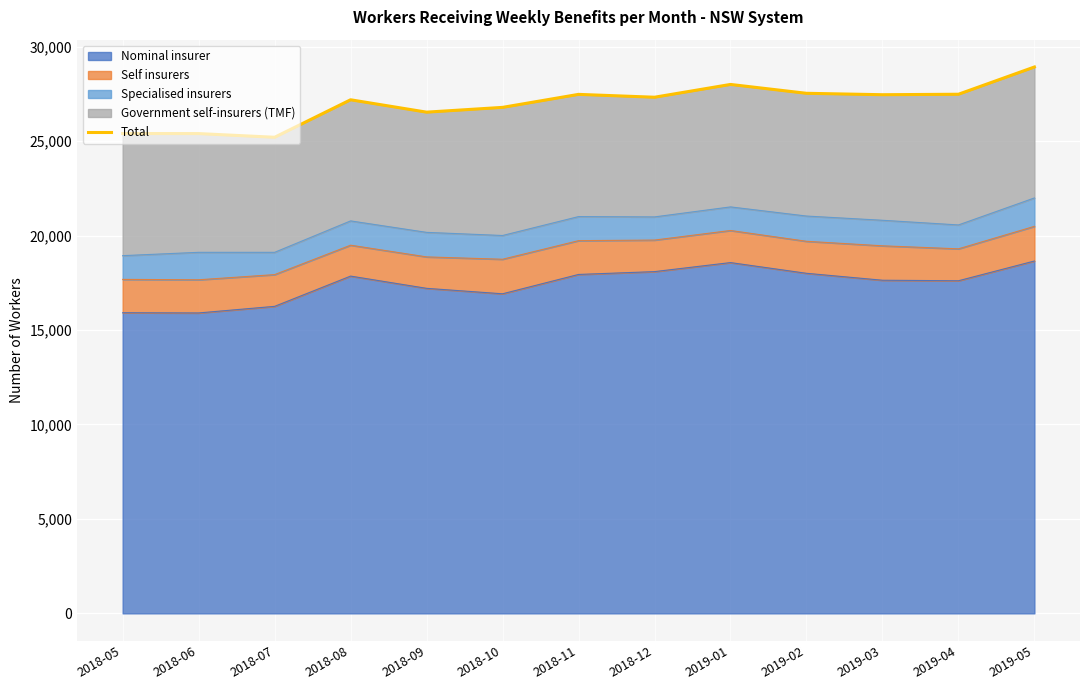

What is the ratio of the value at 2019-05 to the value at 2018-09?

1.1